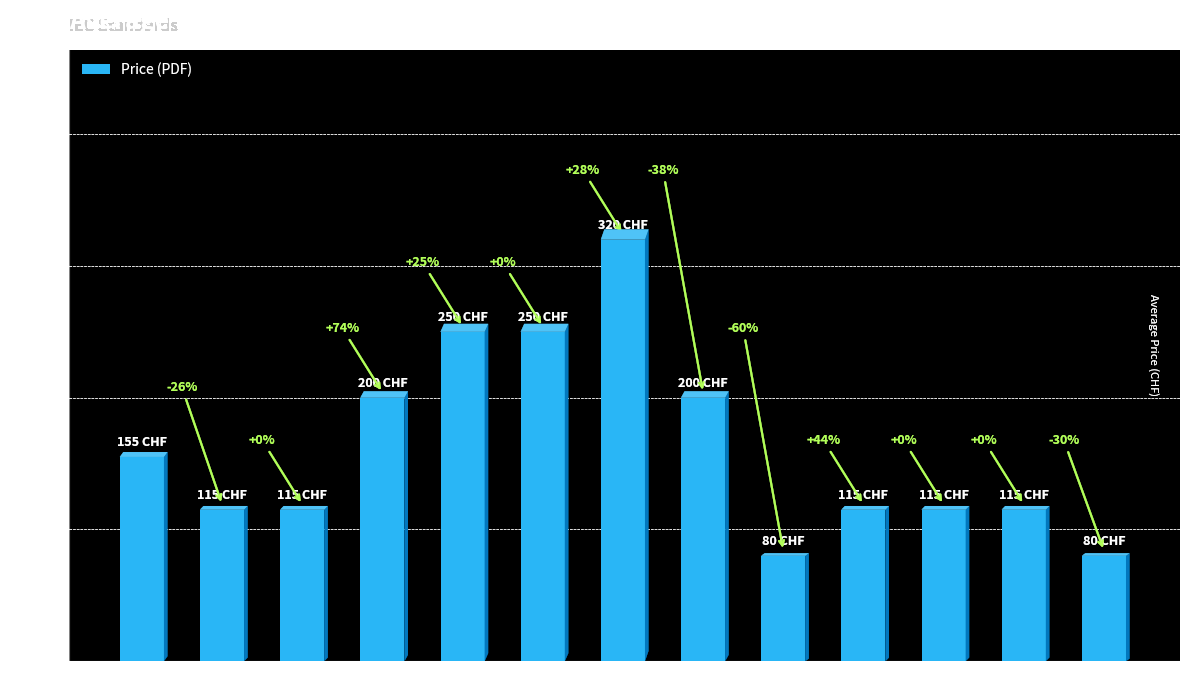

How many bars are there in total?

13